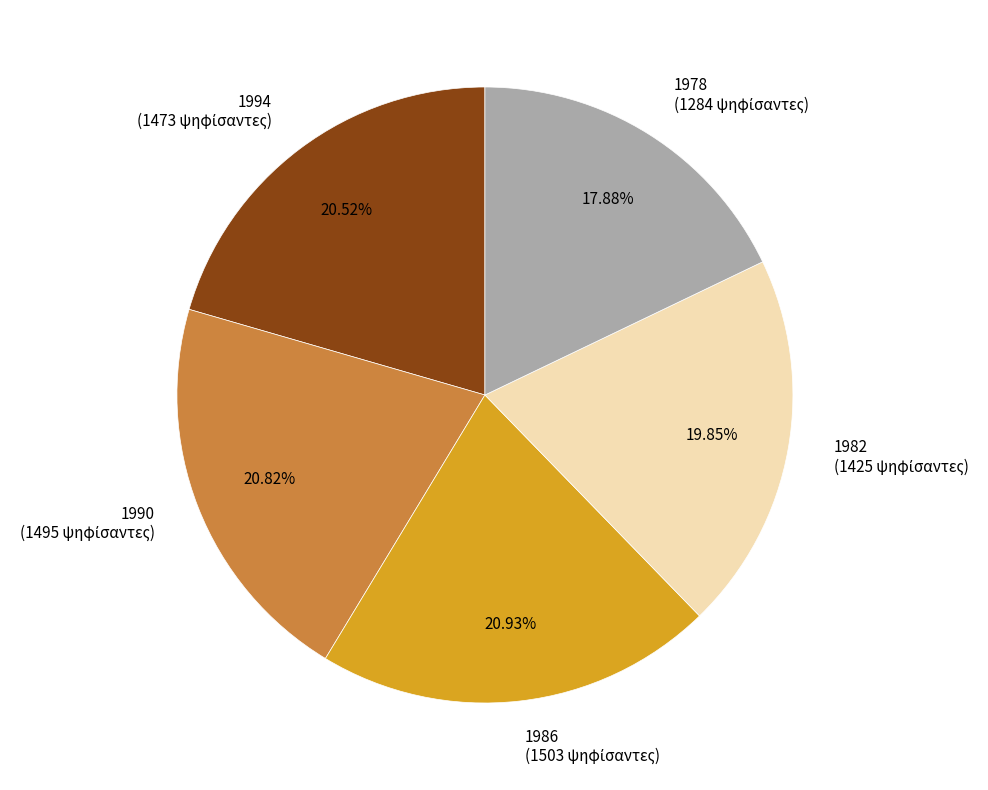

To the nearest percent, what is the difference between the largest and smallest slice percentages?

3%